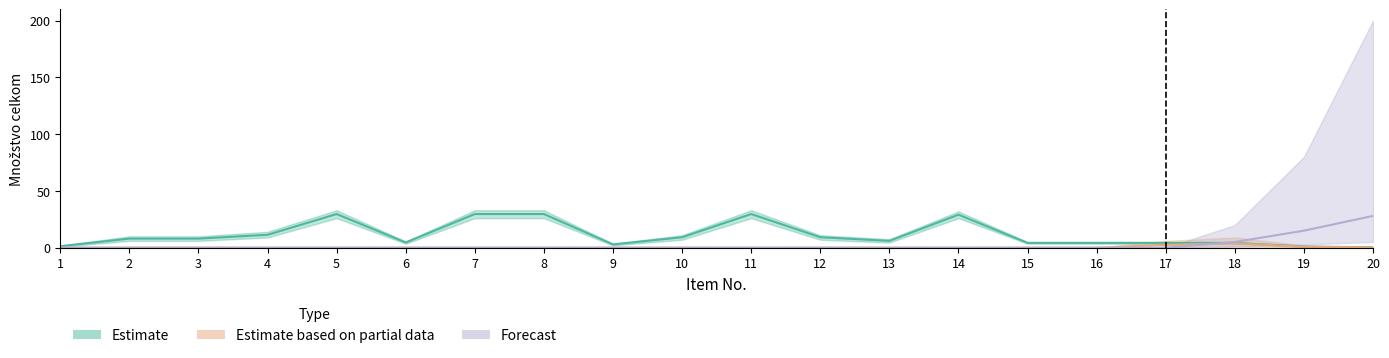

List the series in order of their peak value, highest first.

Estimate, Forecast, Estimate based on partial data